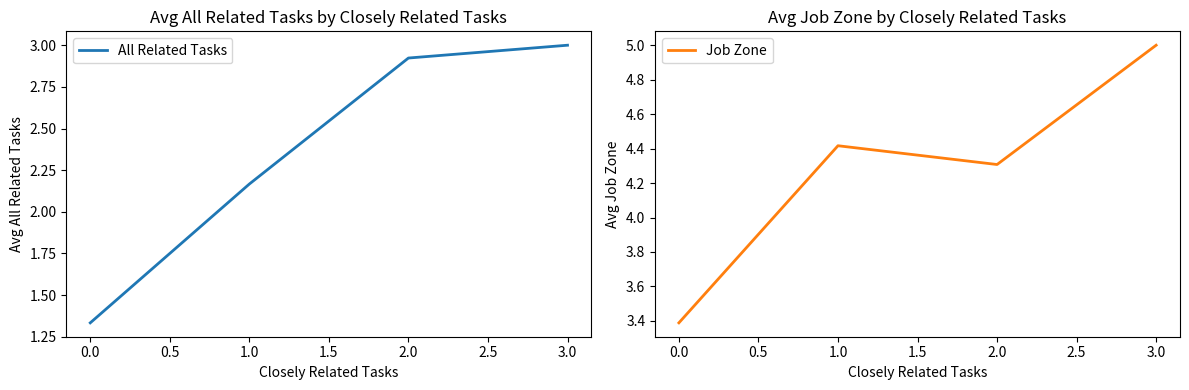

How many values in the All Related Tasks series are below 2?

1